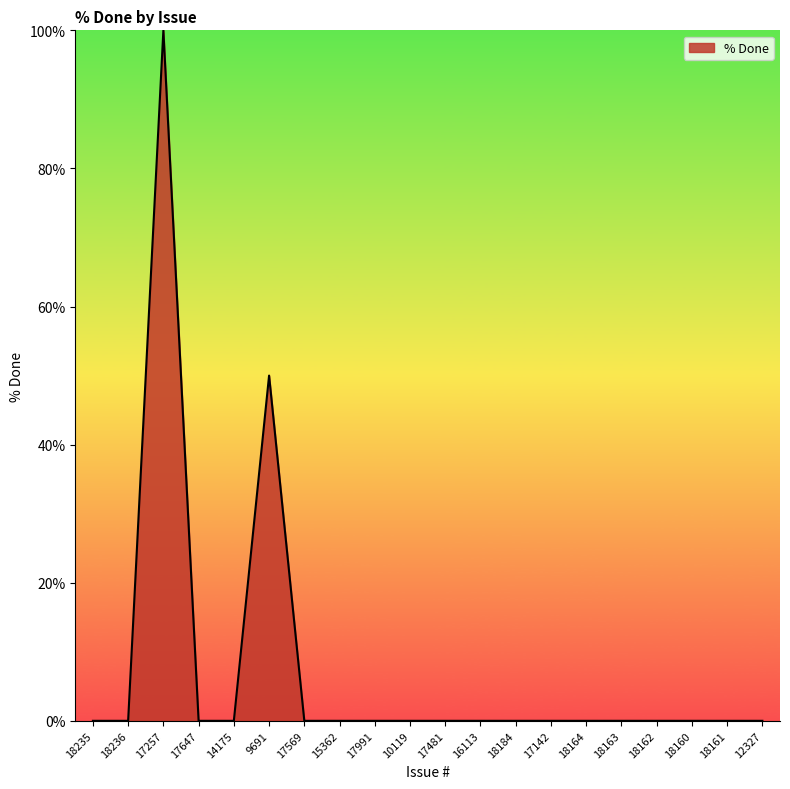

Count the number of data series in this chart.

1